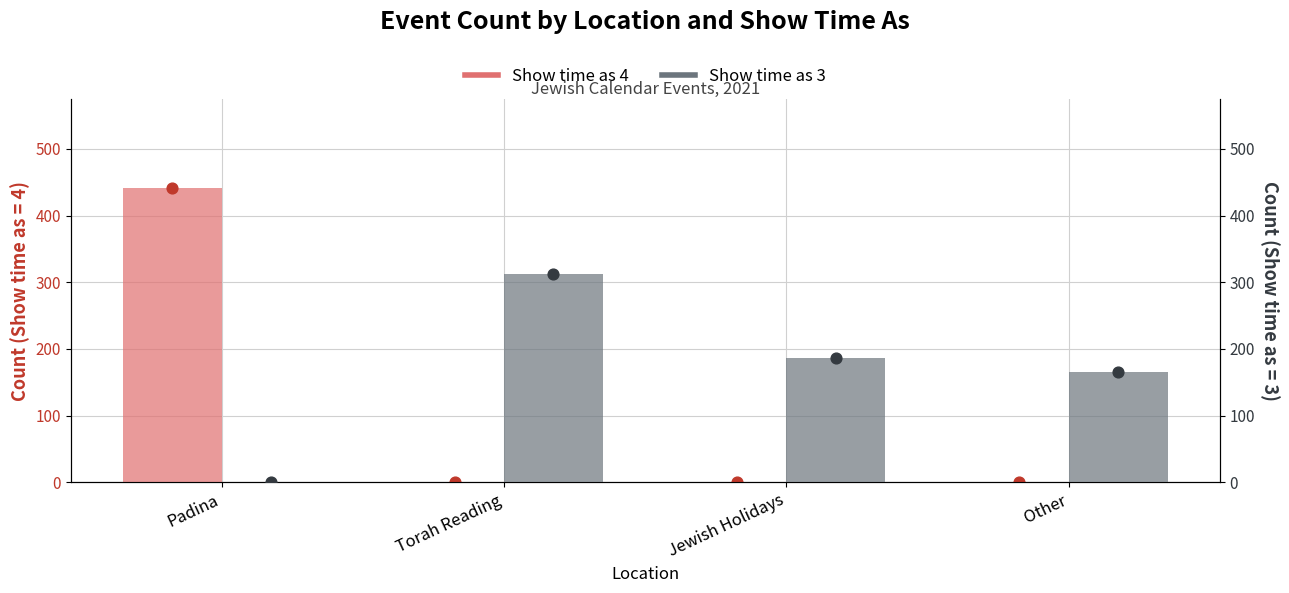

At which category is the sum across all series the highest?

Padina